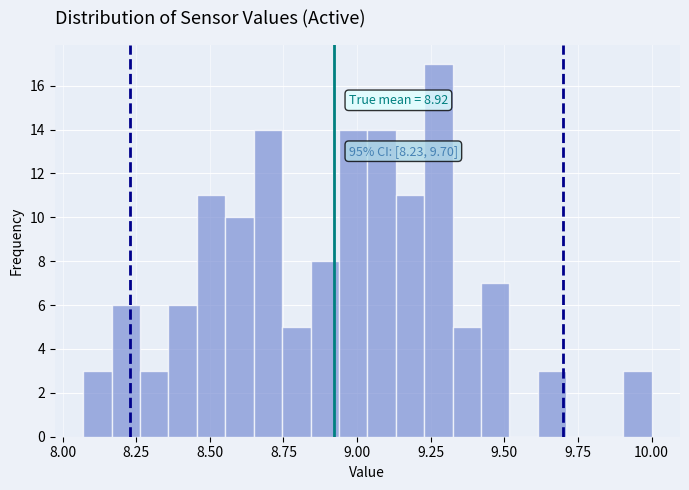

Around what value on the x-axis is the tallest bar? Give the approximate position of its centre, as read against the axis.

9.30